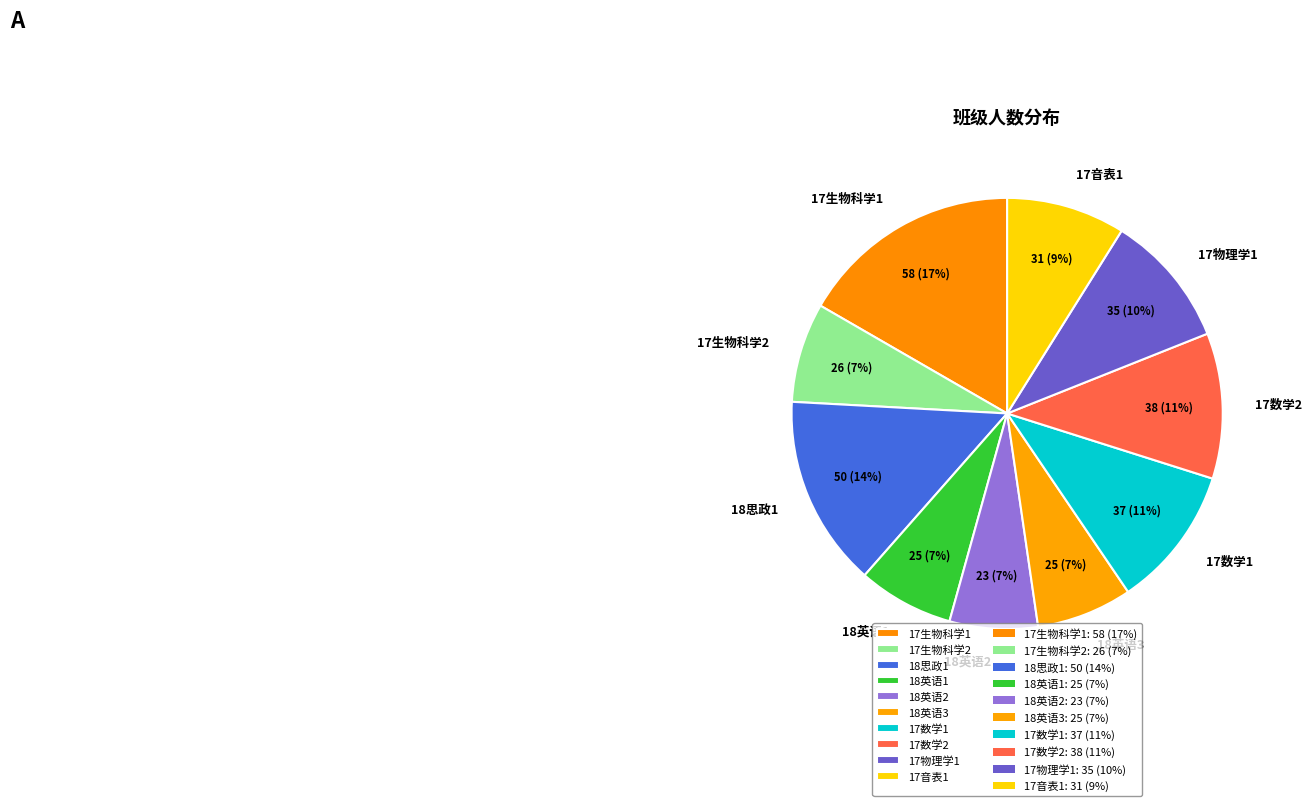

How many slices are in this pie chart?

10